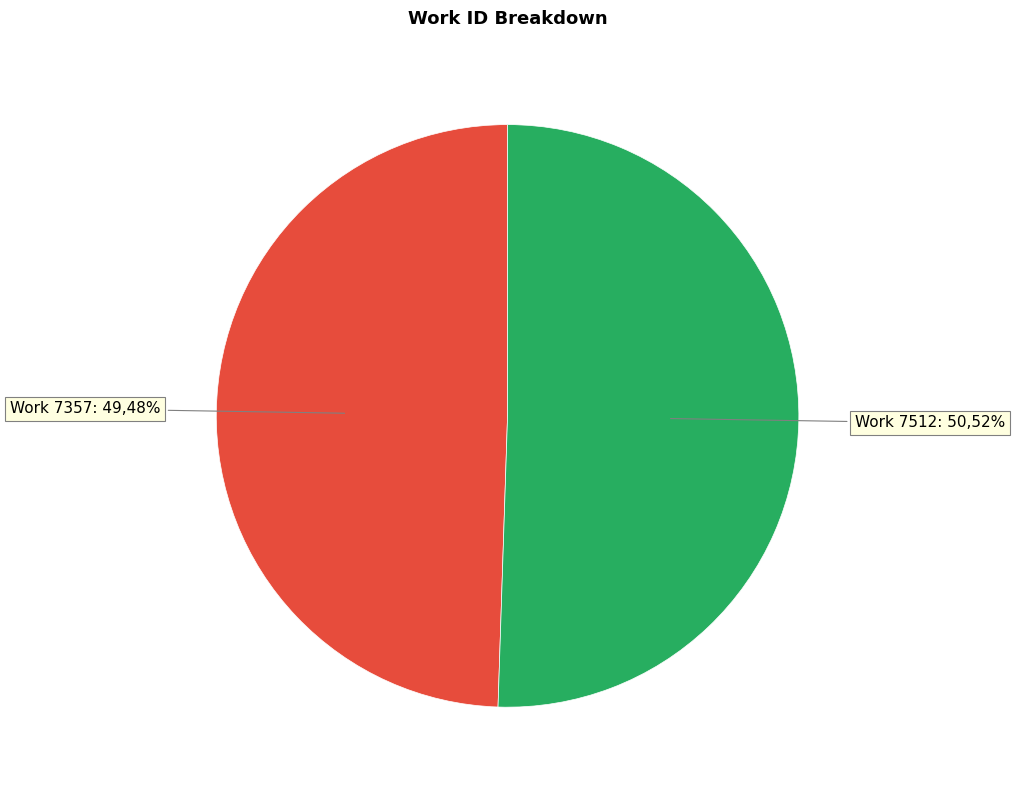

True or false: Work 7512 accounts for 51% of the total.

True